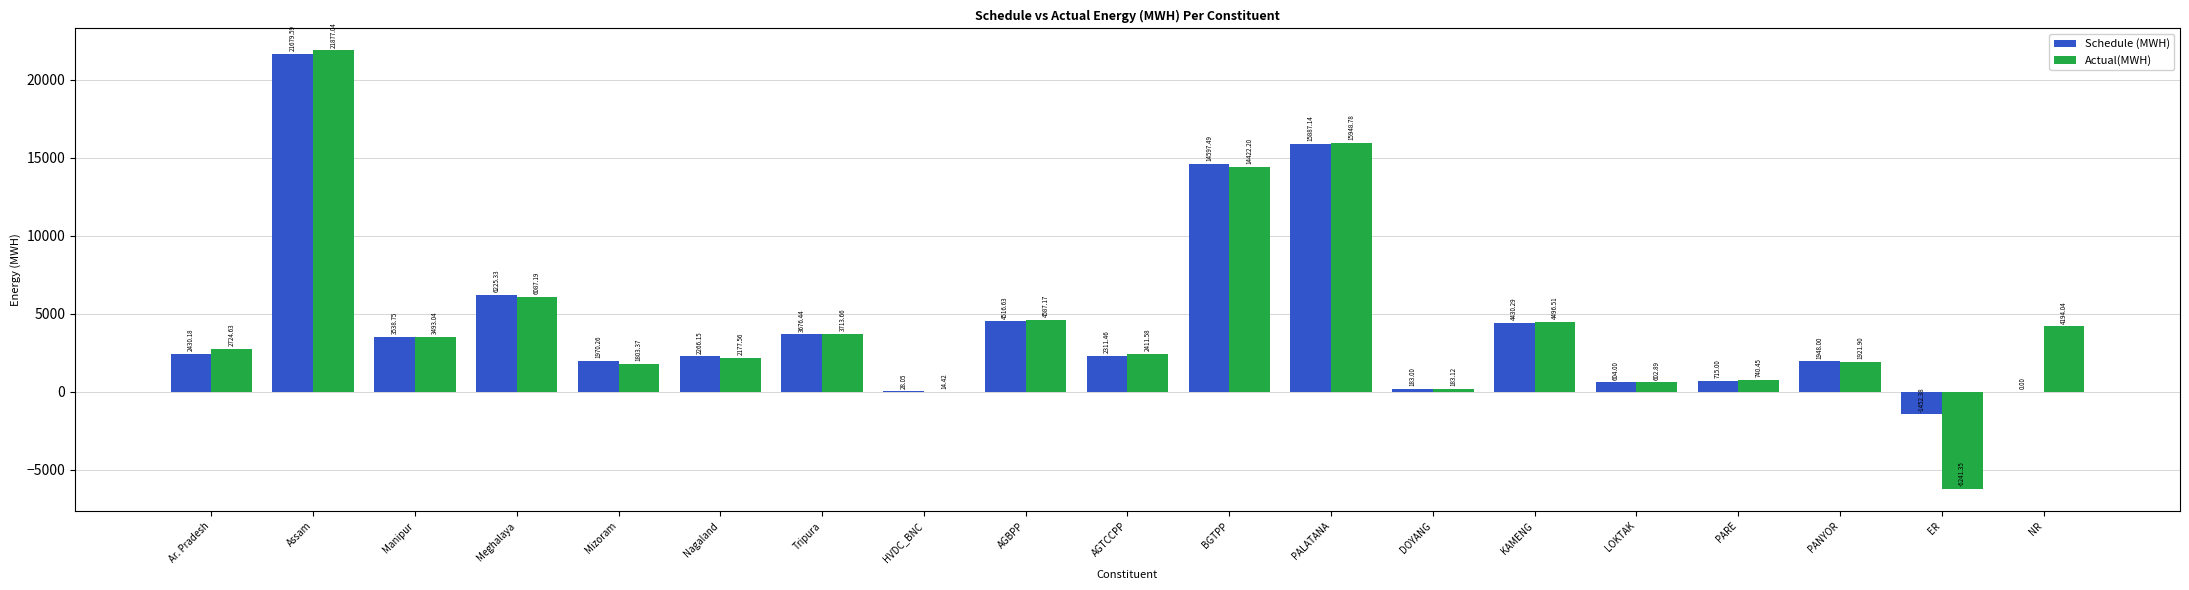

Which series has the largest range (max minus min)?

Actual(MWH)